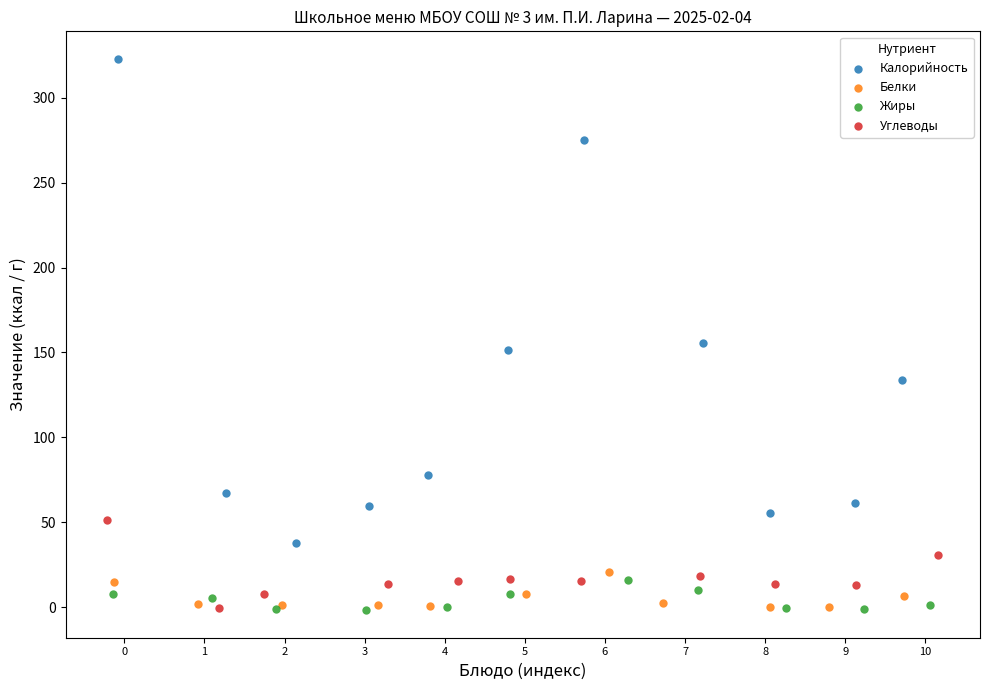

What are all the series names shown in the legend?

Калорийность, Белки, Жиры, Углеводы